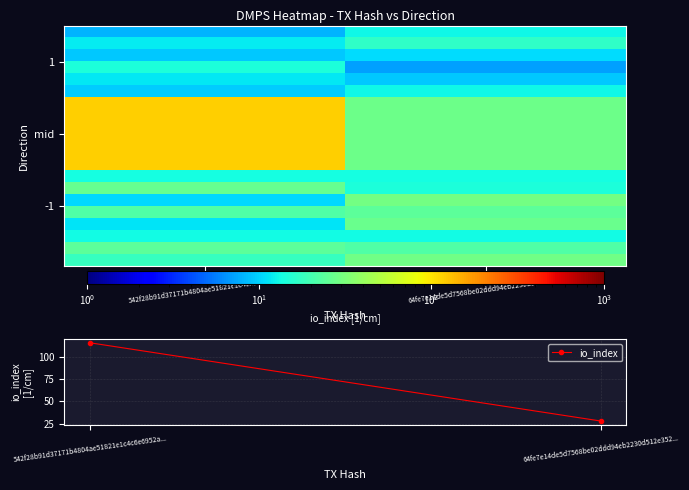

How many data points does each series have?

2